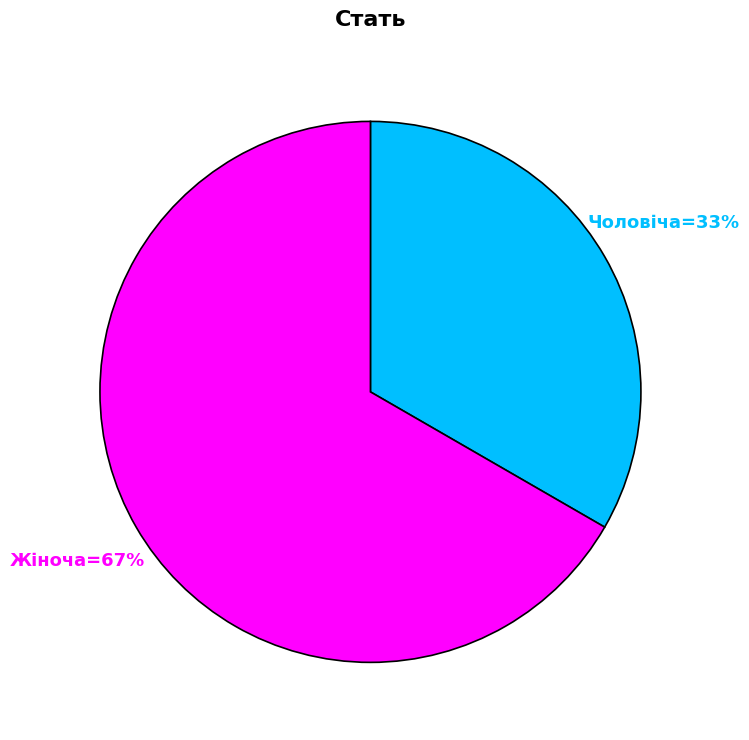

Is there a majority slice in this chart?

Yes